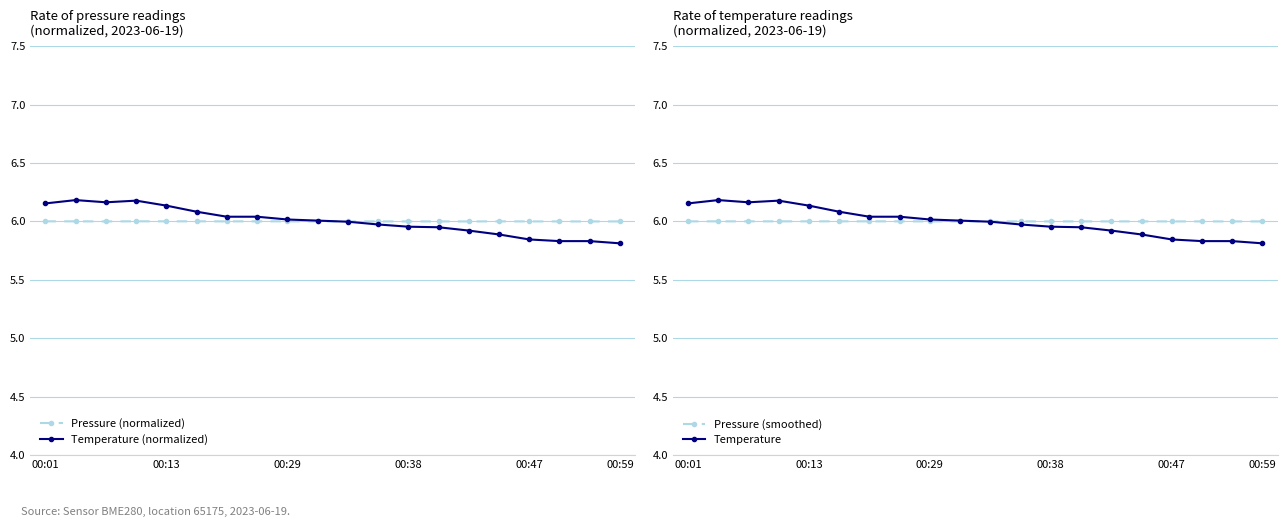

How many values in the Temperature (norm) series are below 6?

10